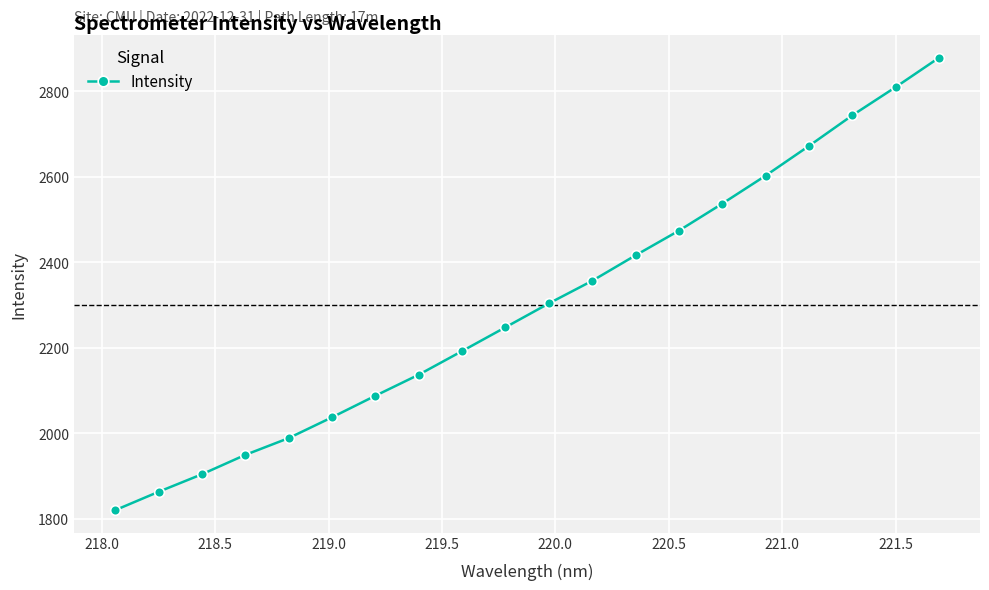

Reading left to right, transcribe all the data shown in this chart.

1820.5	1863.5	1904.6	1949.9	1989.2	2037.9	2088.3	2137.5	2192.7	2248.4	2304.2	2357.1	2416.7	2474.4	2537.5	2603.0	2672.5	2744.0	2810.0	2878.7